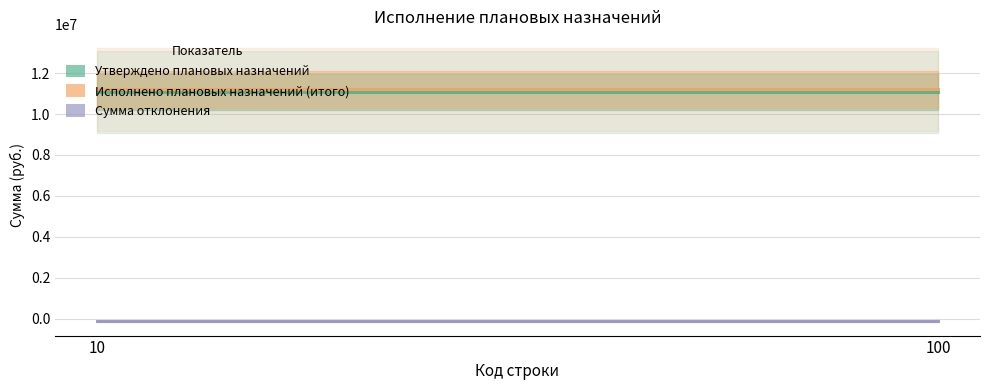

How many series are shown in this chart?

3